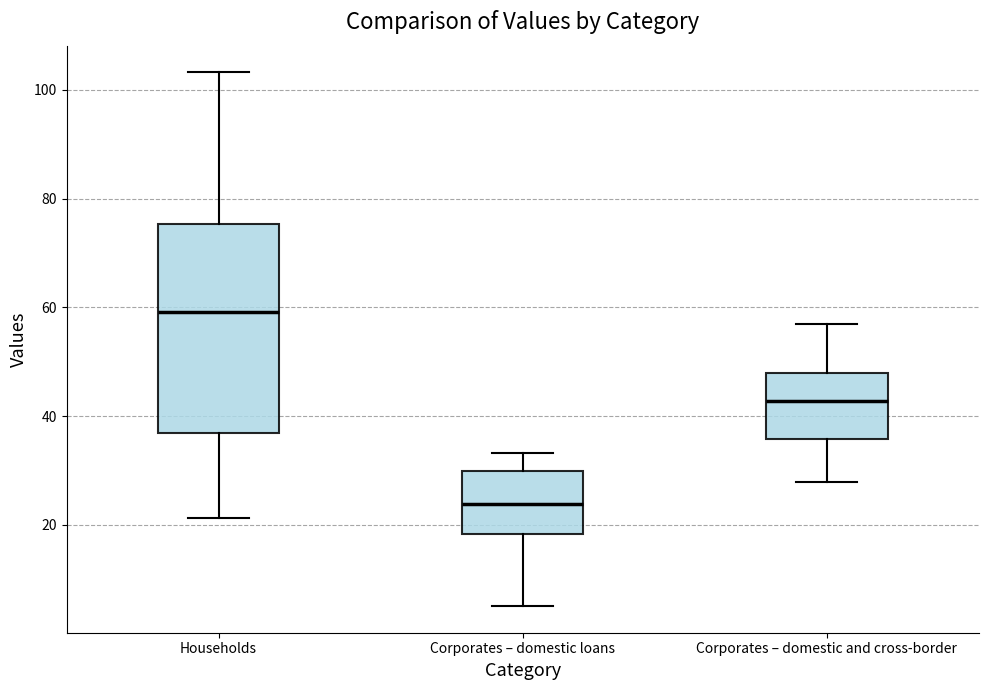

Reading left to right, transcribe this box plot: for each box, give where its median line is, the range the box spans, and where its two whiskers end, as read against the y-axis. The values are not printed on the chart, so give them approximately, as read against the axis.

Households: median 60, box 36 to 76, whiskers 22 to 104
Corporates – domestic loans: median 24, box 18 to 30, whiskers 6 to 34
Corporates – domestic and cross-border: median 42, box 36 to 48, whiskers 28 to 56